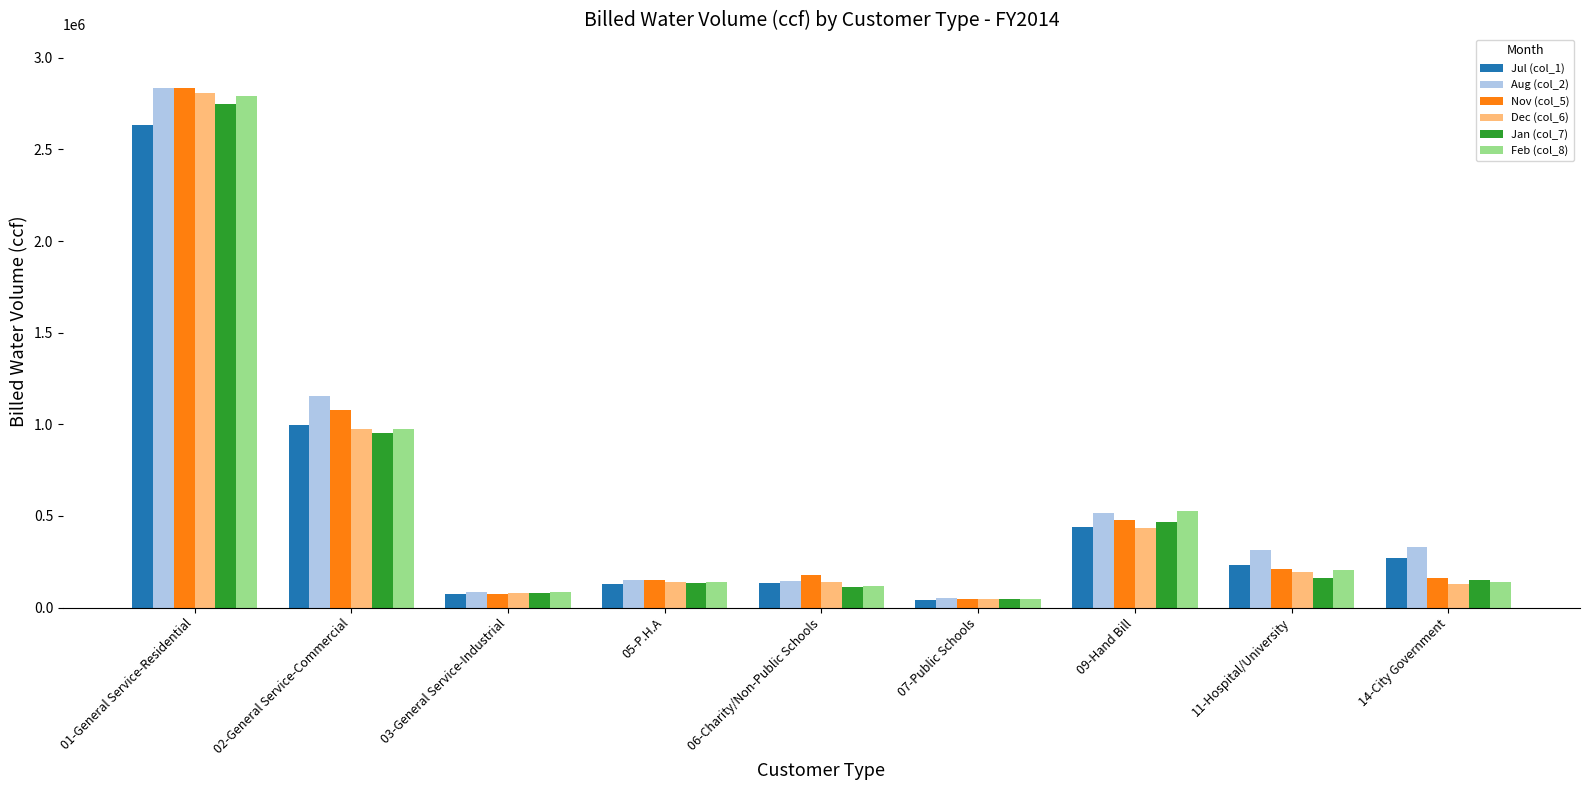

What is the approximate value of Feb (col_8) at 03-General Service-Industrial?

85247